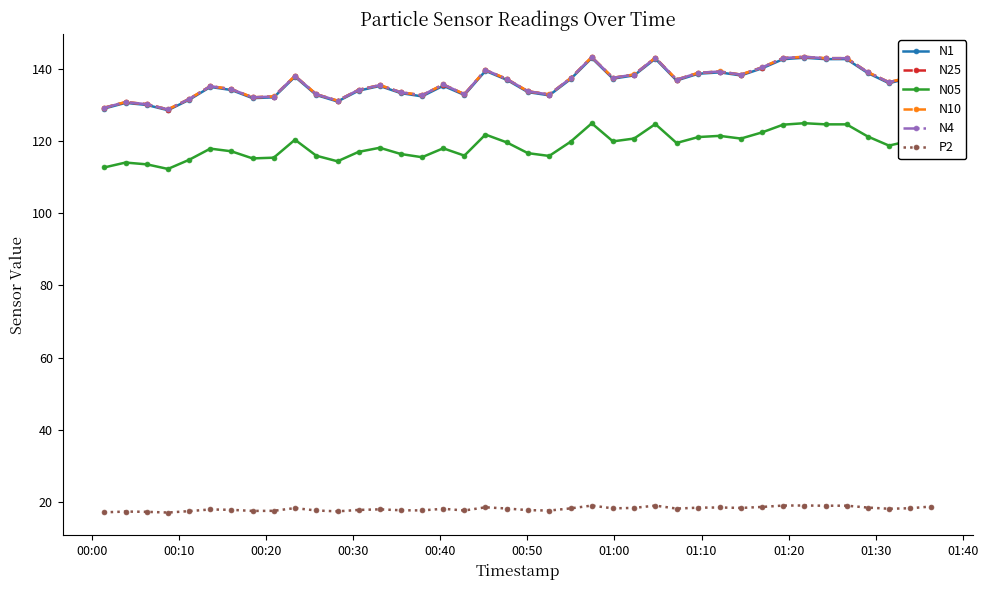

At how many categories does at least one series exceed 57?

40